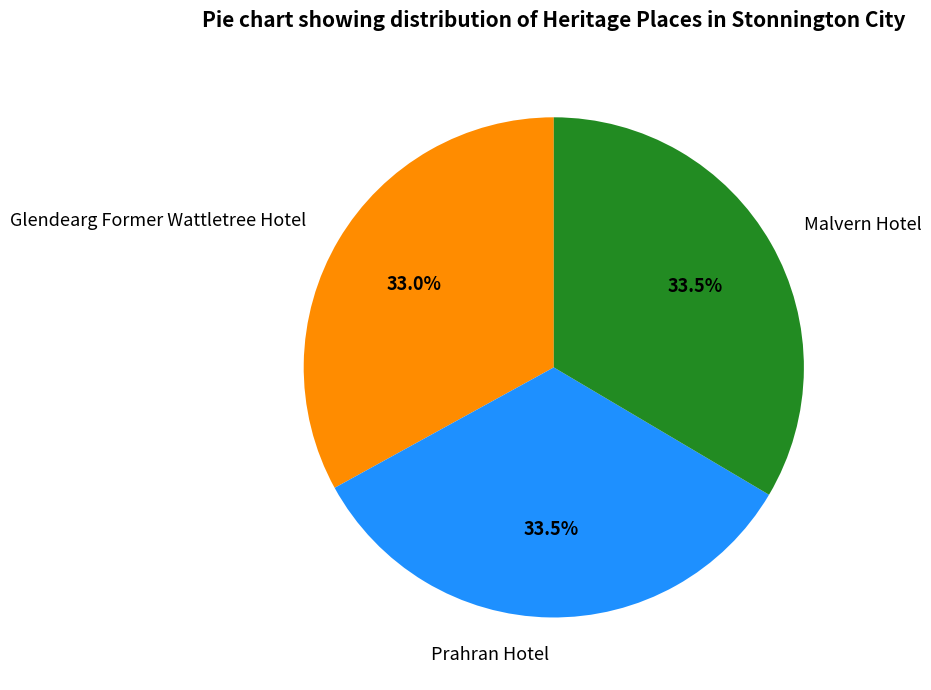

Is Malvern Hotel the majority of the pie?

No